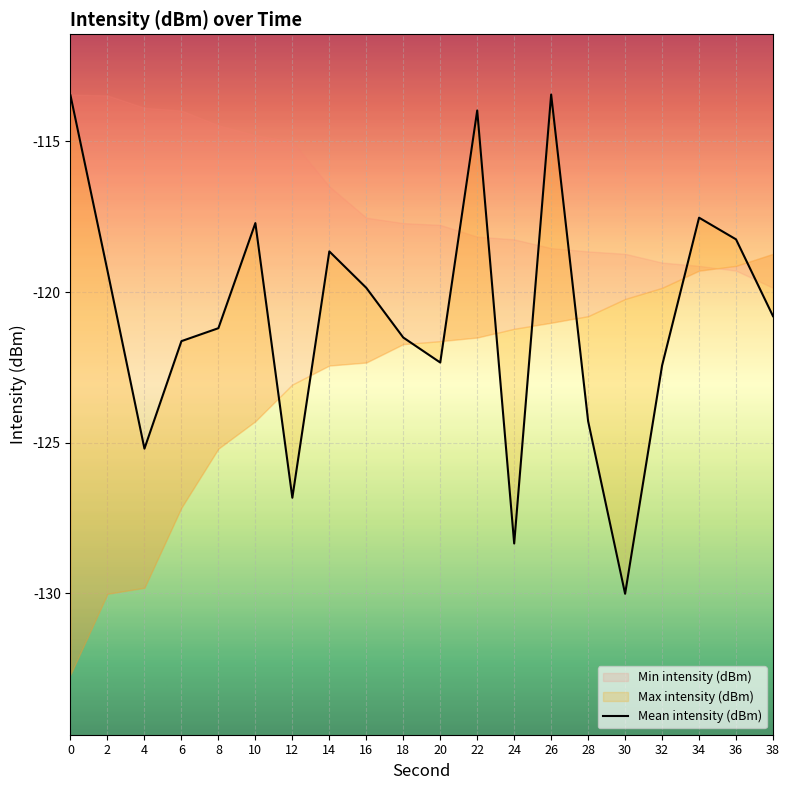

How many interior local valleys (lower than both neighbors) does the data have?

5